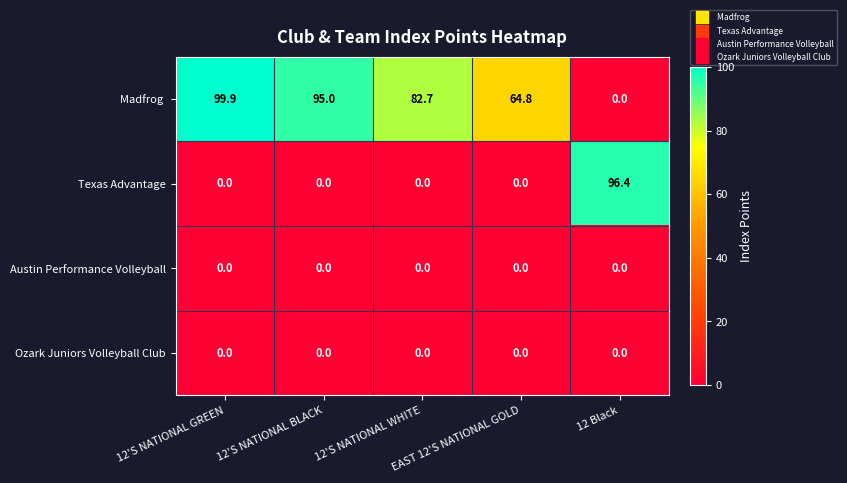

At how many categories does at least one series exceed 77?

4